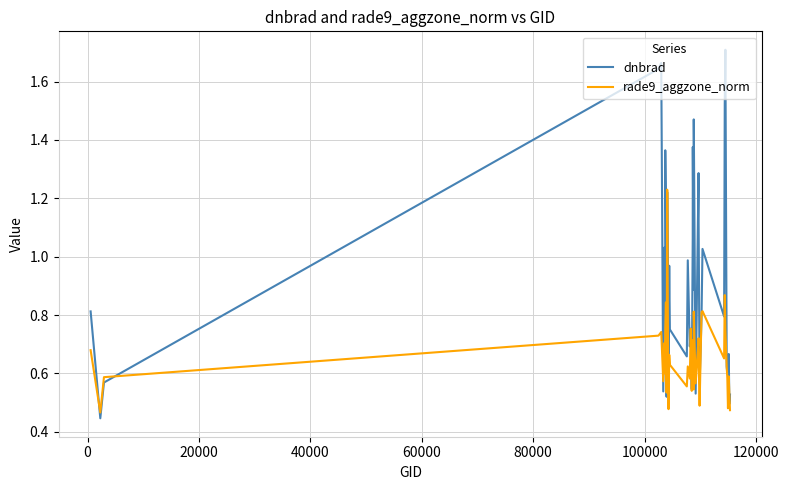

How many interior local peaks does the rade9_aggzone_norm series have?

13